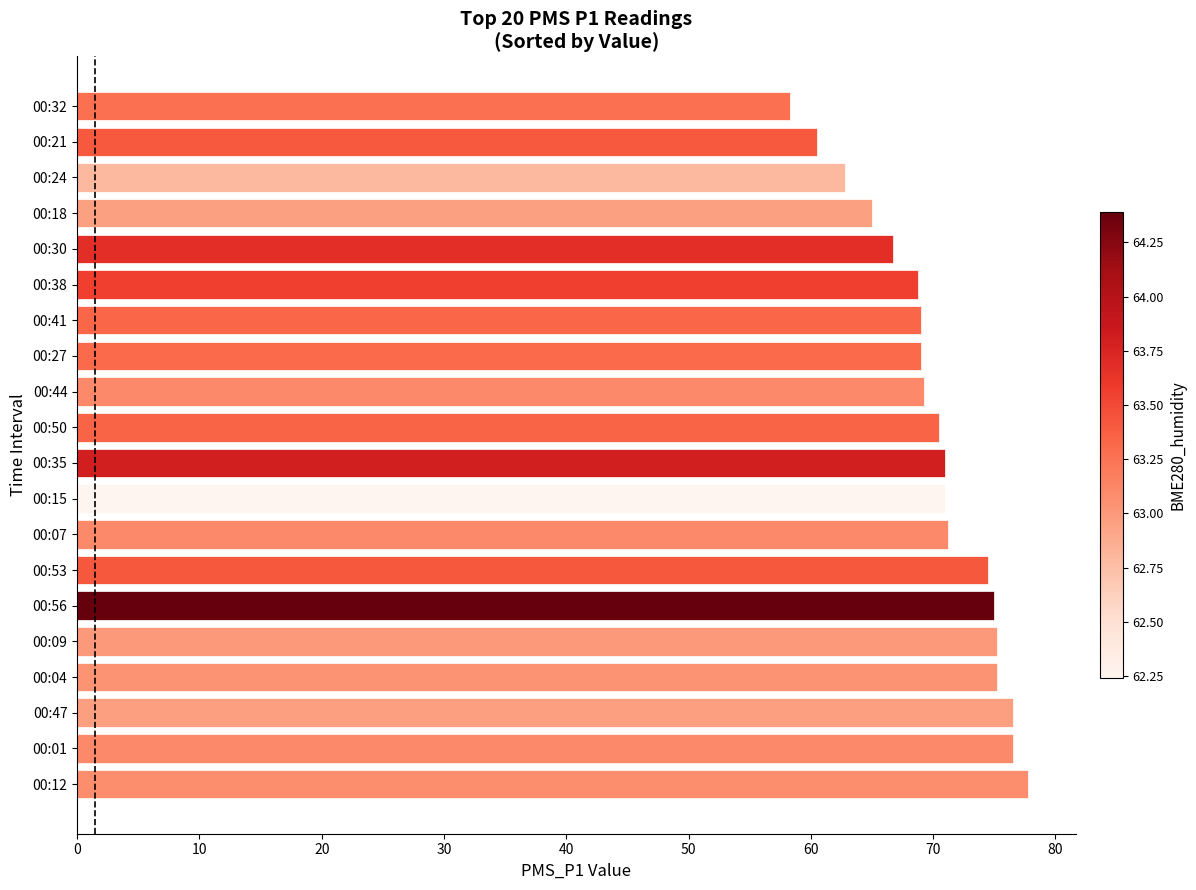

Approximately how many times larger is the value at 00:35 compared to 00:32?

1.2